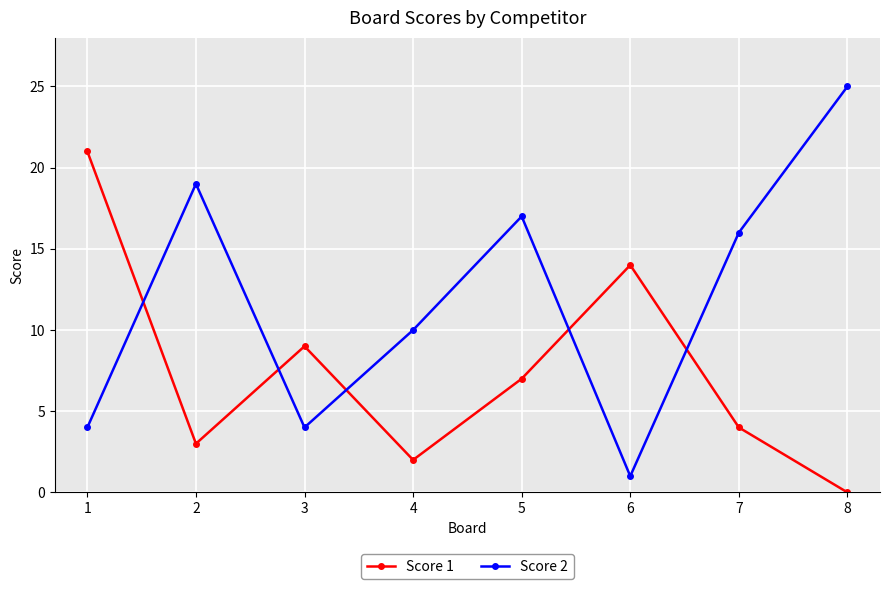

What is the total value across all series at 8?

25